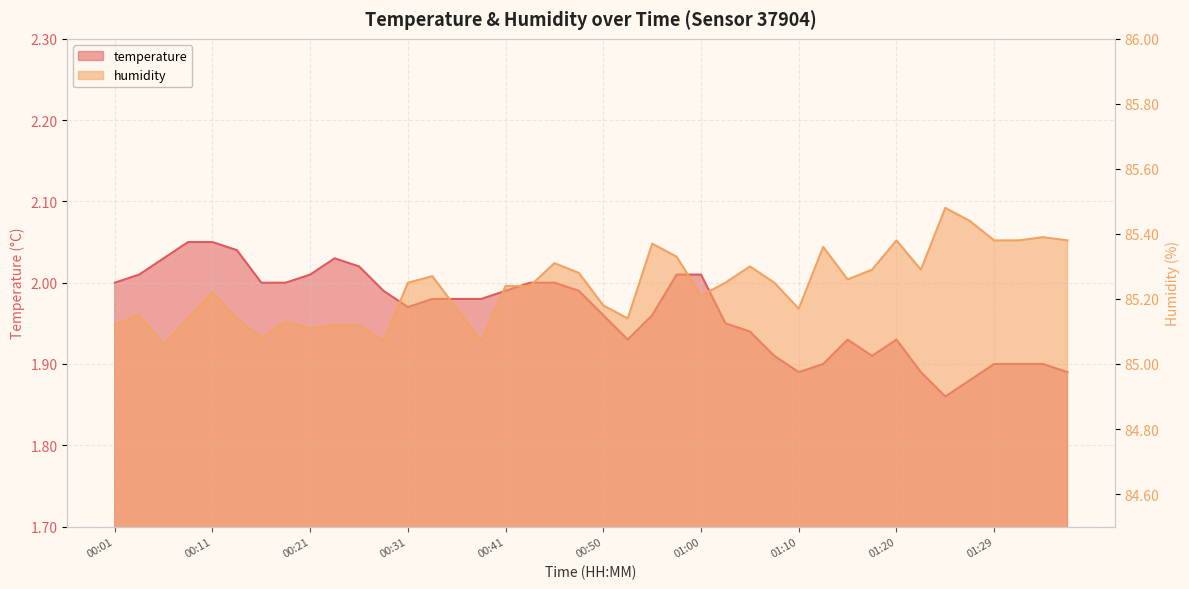

Which series has the largest total across all categories?

humidity